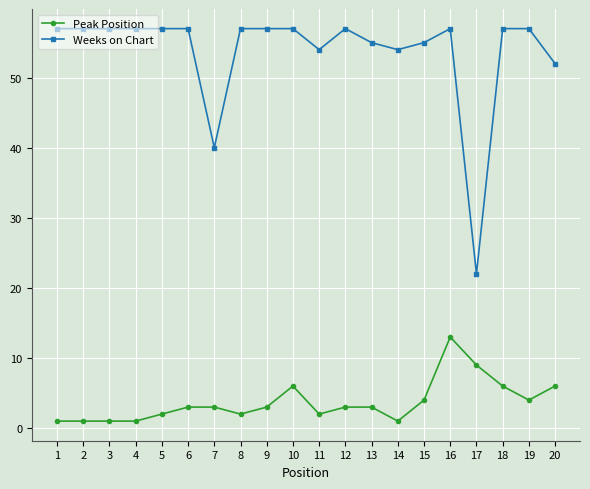

True or false: Peak Position and Weeks on Chart cross at least once.

False